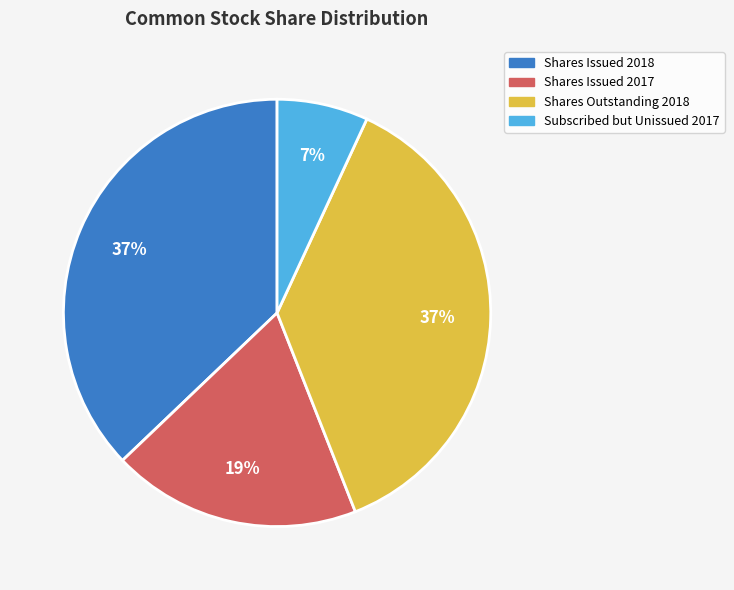

Is it true that Shares Issued 2018 is 37% of the pie?

True